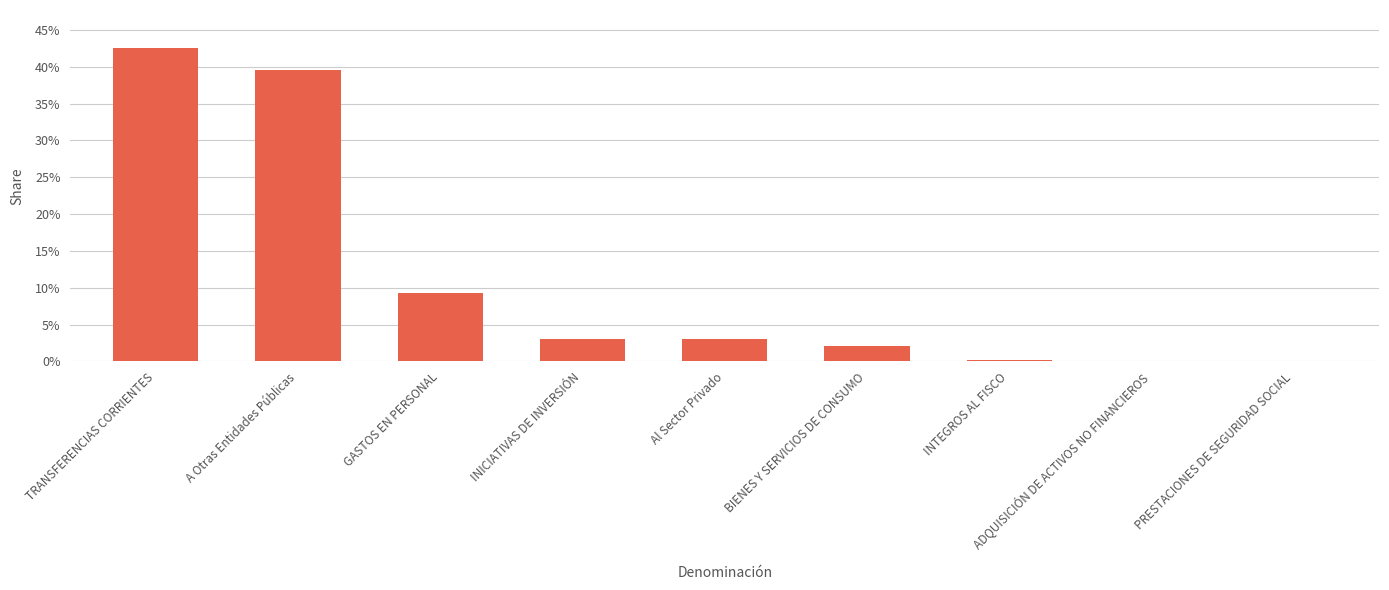

Reading left to right, extract all data points from this chart.

TRANSFERENCIAS CORRIENTES=0.4	A Otras Entidades Públicas=0.4	GASTOS EN PERSONAL=0.1	INICIATIVAS DE INVERSIÓN=0.0	Al Sector Privado=0.0	BIENES Y SERVICIOS DE CONSUMO=0.0	INTEGROS AL FISCO=0.0	ADQUISICIÓN DE ACTIVOS NO FINANCIEROS=0.0	PRESTACIONES DE SEGURIDAD SOCIAL=0.0